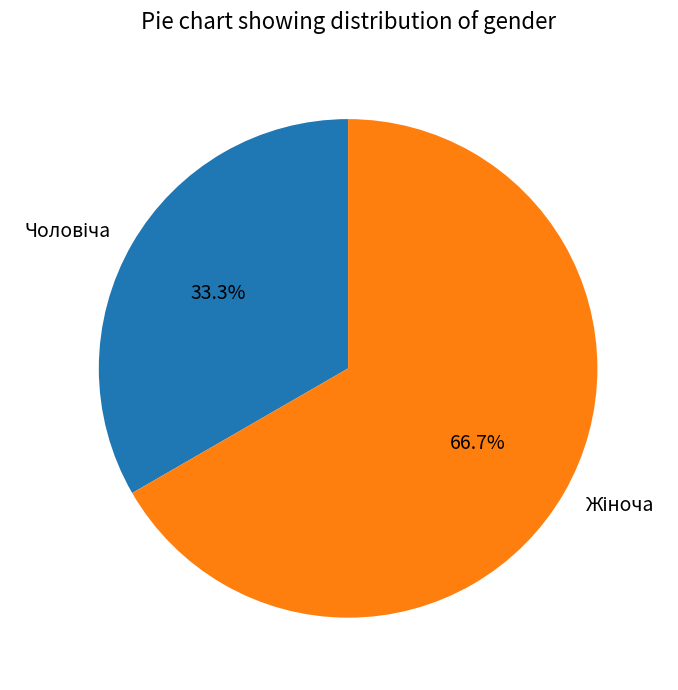

Does any single category account for the majority?

Yes